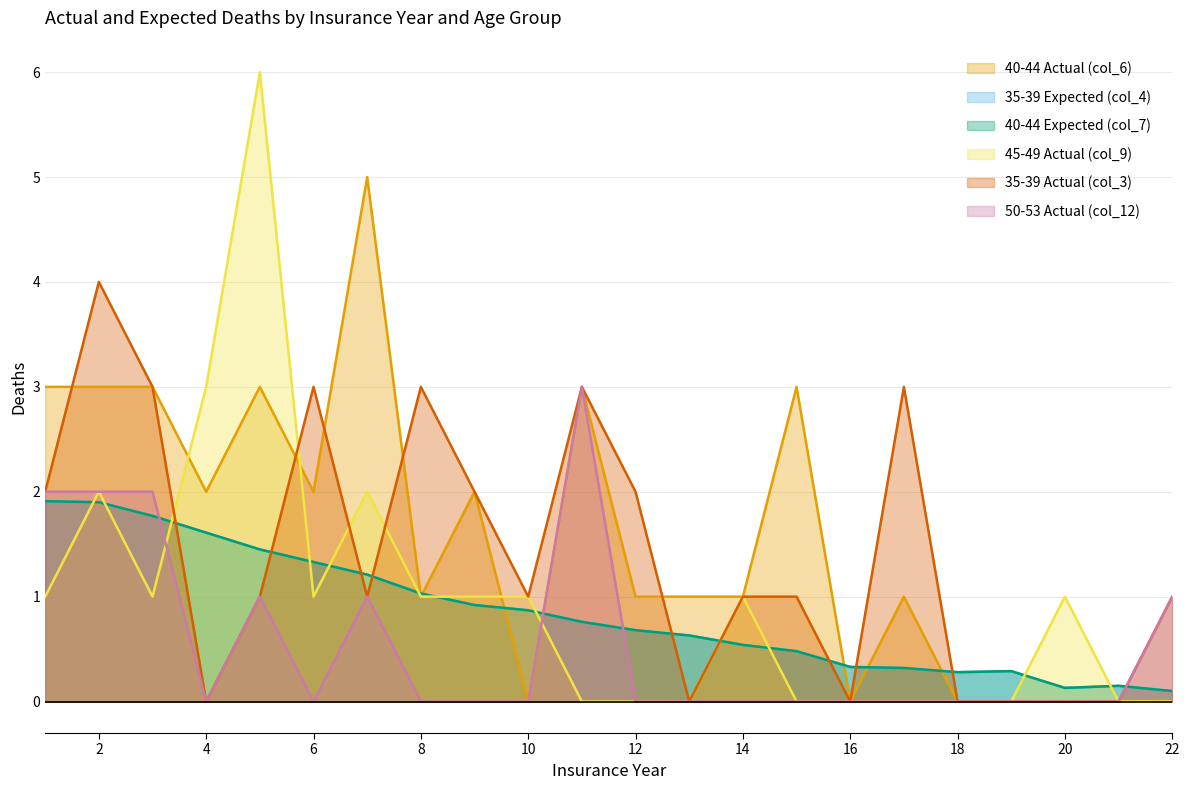

True or false: 50-53 Actual (col_12) has more than 1 points higher than both neighbors.

True